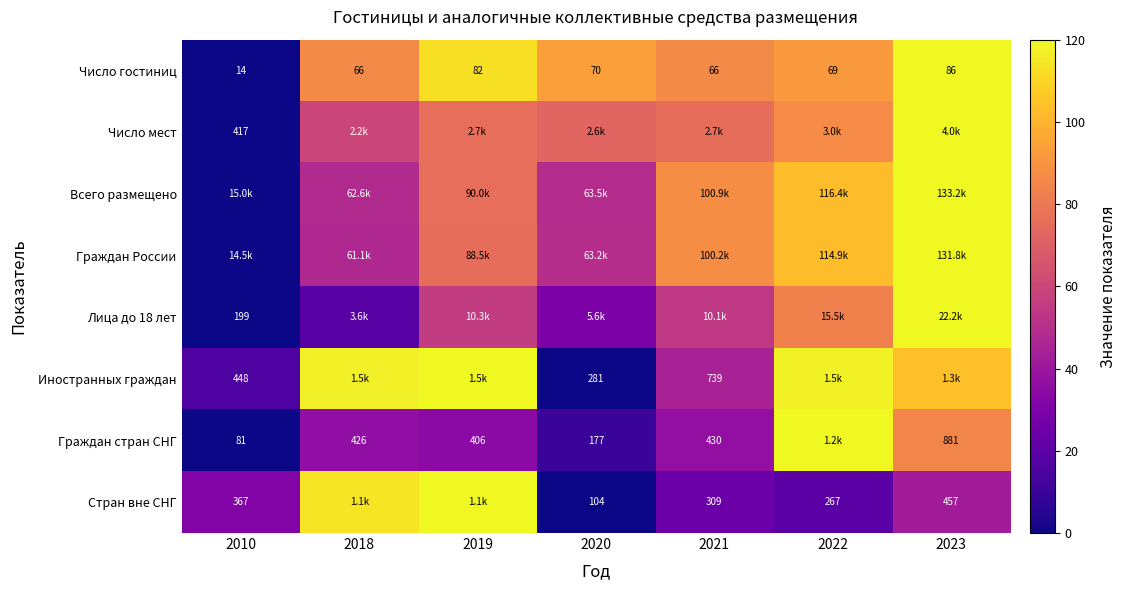

Rank the categories by Граждан России value from lowest to highest.

2010, 2018, 2020, 2019, 2021, 2022, 2023